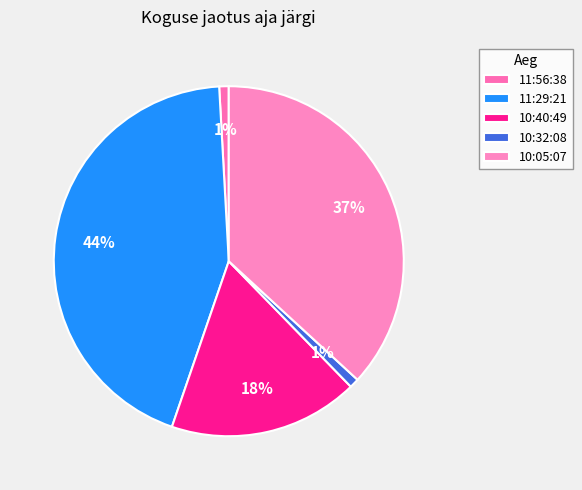

How many segments does this pie chart have?

5